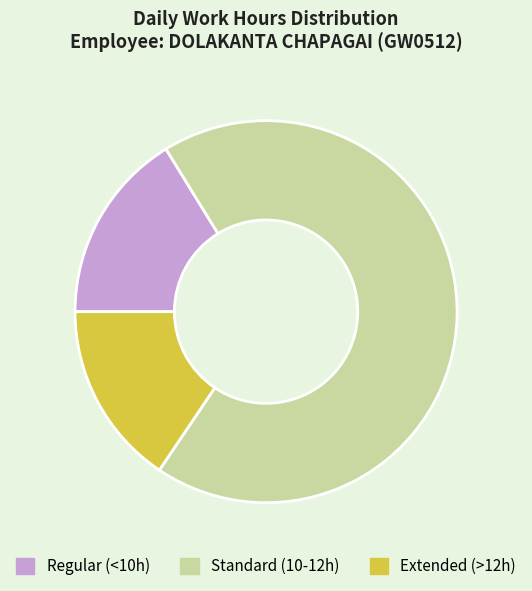

Is there a majority slice in this chart?

Yes